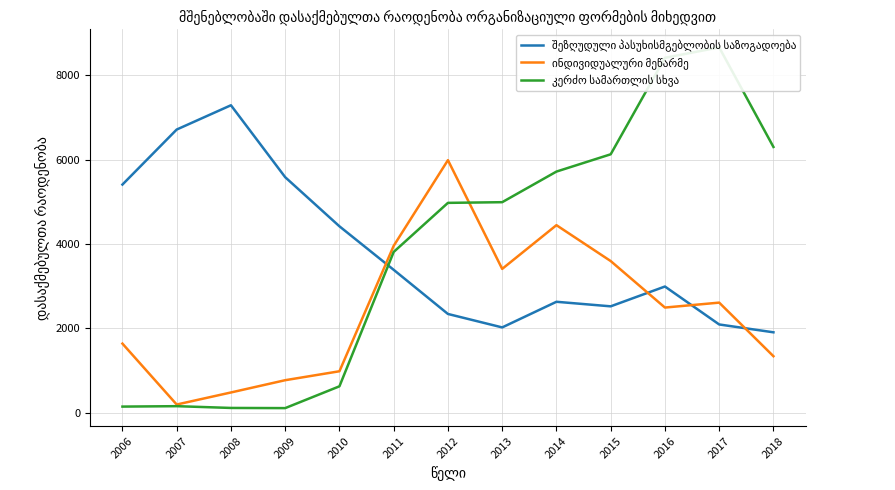

Reading left to right, what are all the values shown in this chart?

შეზღუდული პასუხისმგებლობის საზოგადოება: 5410	6715	7291	5585	4420	3388	2341	2022	2630	2522	2992	2092	1906
ინდივიდუალური მეწარმე: 1638	193	479	770	982	3957	5989	3410	4447	3596	2493	2610	1339
კერძო სამართლის სხვა: 144	154	112	108	625	3812	4976	4992	5718	6128	8416	8664	6302